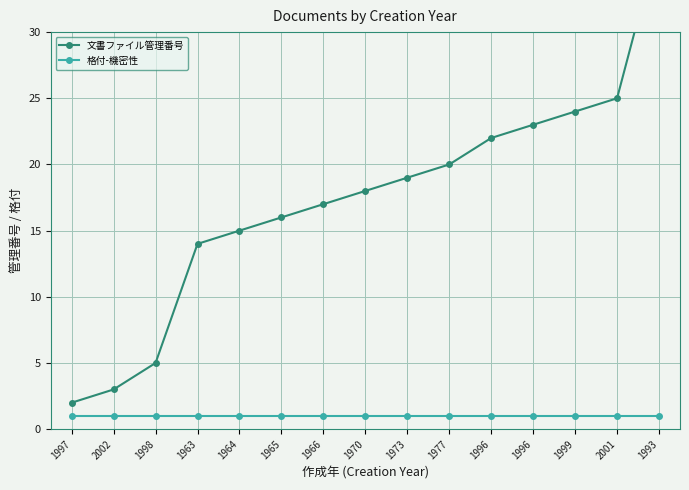

Which series has the largest total across all categories?

文書ファイル管理番号